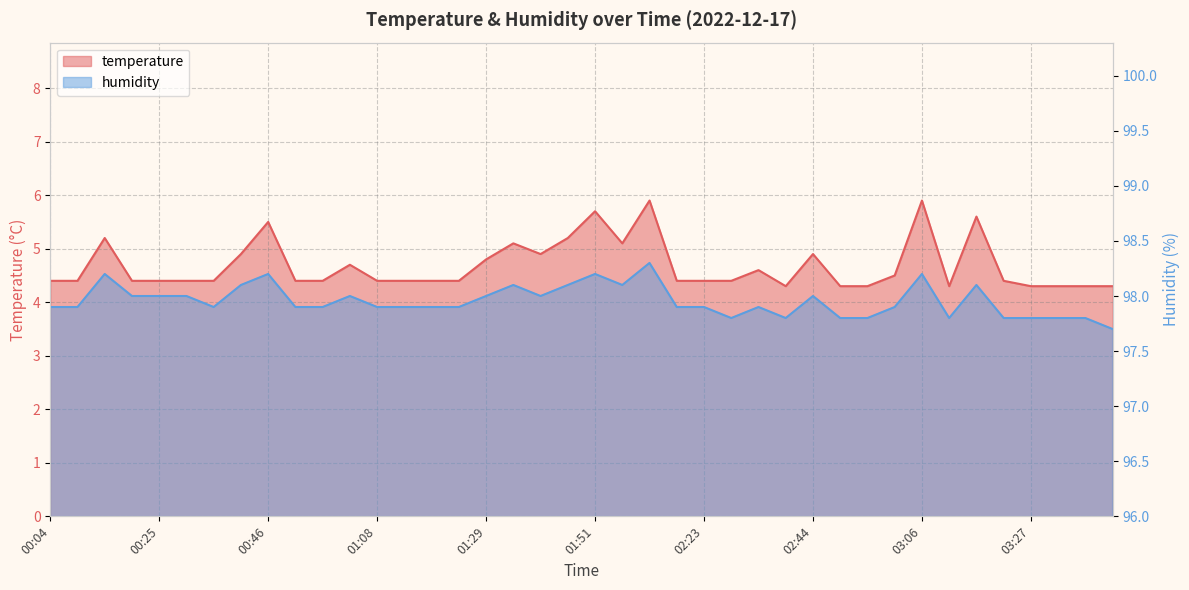

True or false: temperature and humidity cross at least once.

False